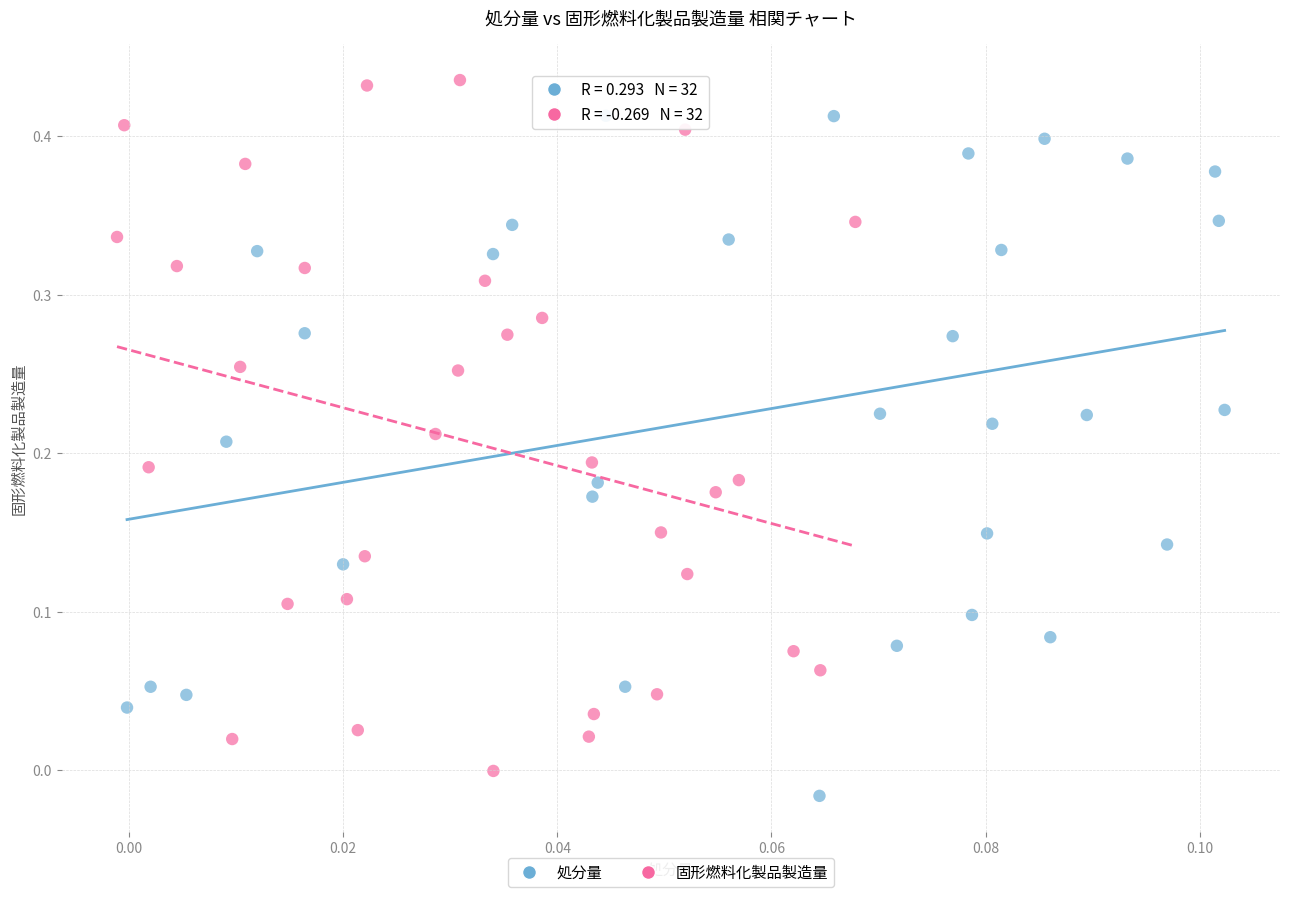

Which series contains the highest Y value?

固形燃料化製品製造量